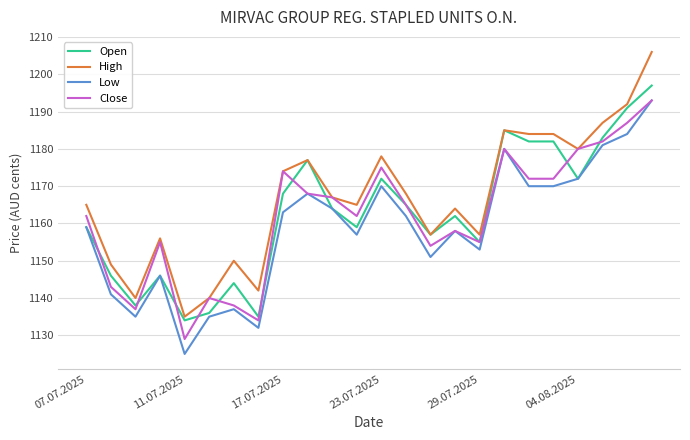

Which series has the largest total across all categories?

High